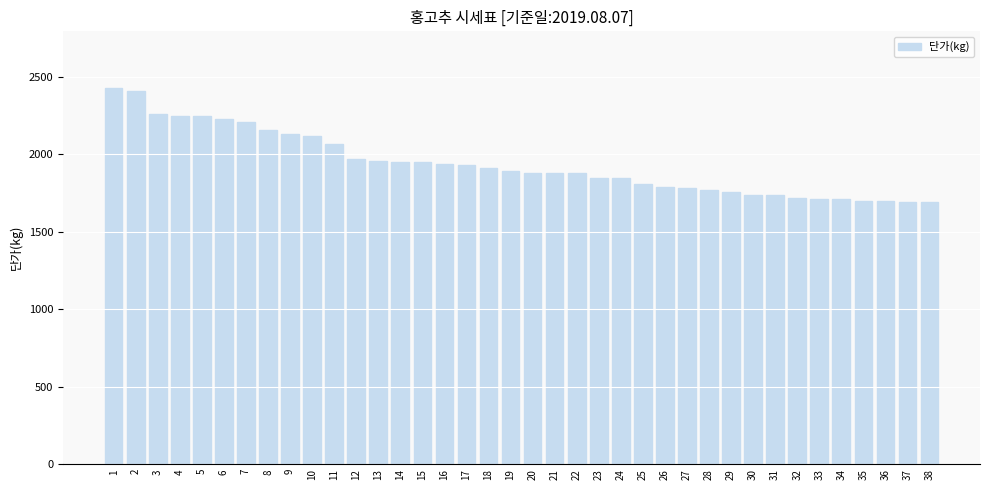

What is the value of the 32nd bar from the left?

1720